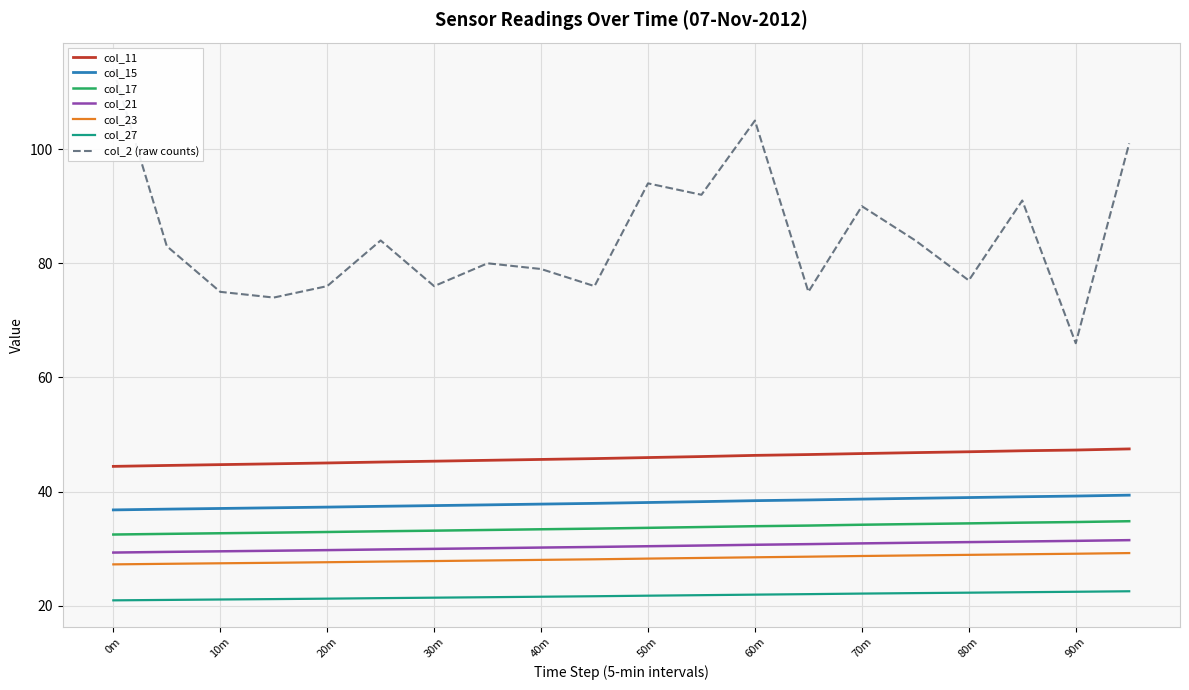

True or false: col_15 and col_27 cross at least once.

False